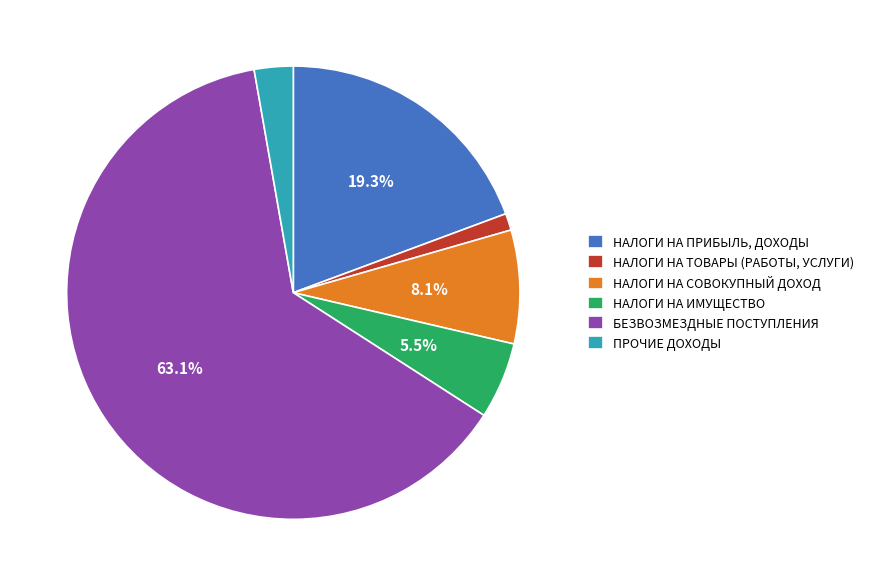

The НАЛОГИ НА ТОВАРЫ (РАБОТЫ, УСЛУГИ) slice represents 1% of the pie. True or false?

True